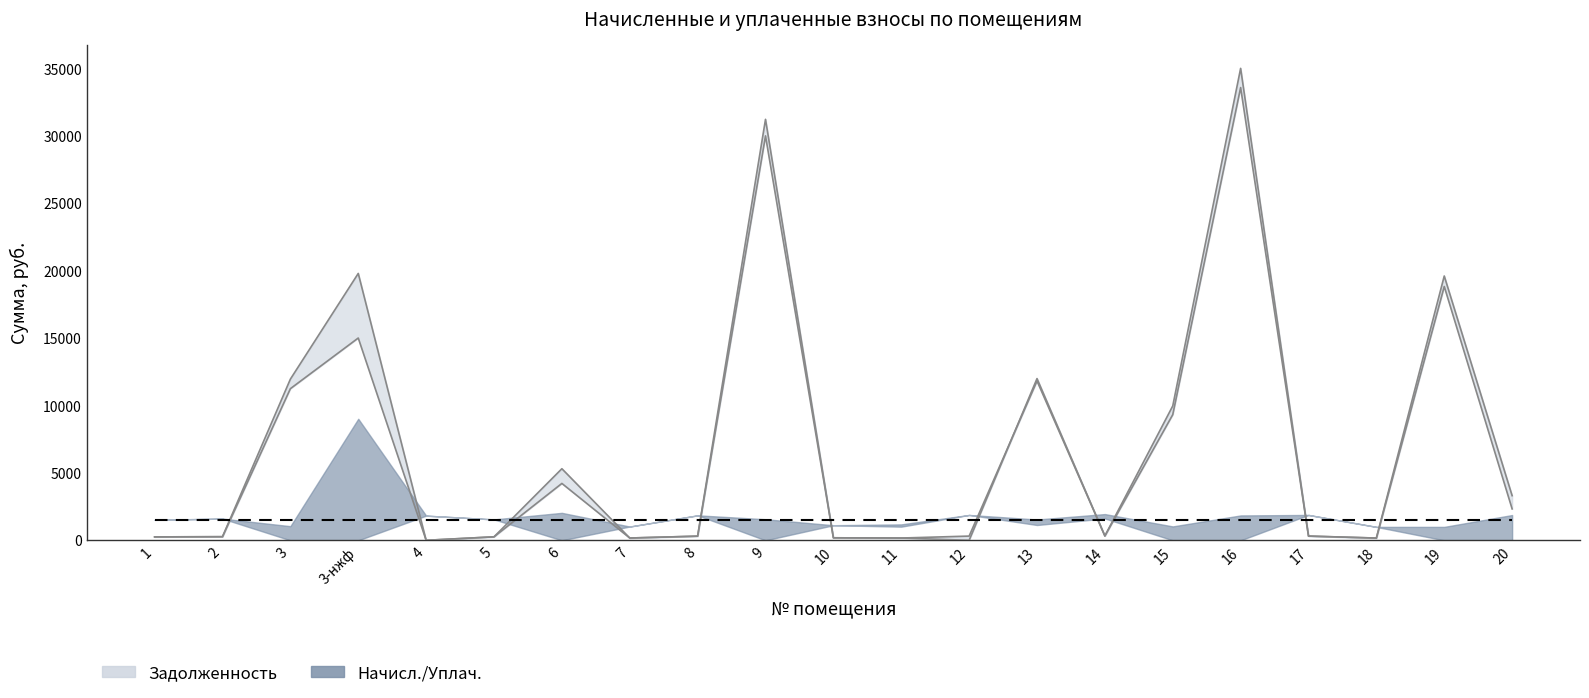

The value of задолженность (конец) at 8 is 308.6. True or false?

True